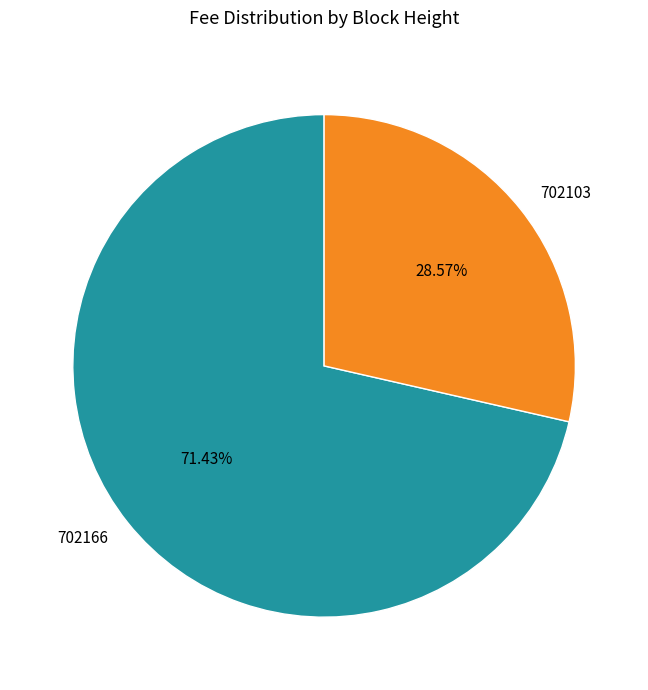

How many segments does this pie chart have?

2